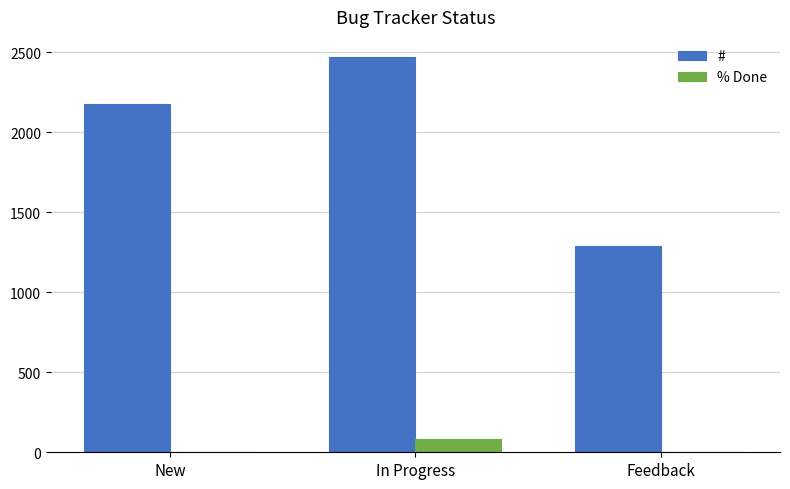

The value of # at Feedback is 353. True or false?

False